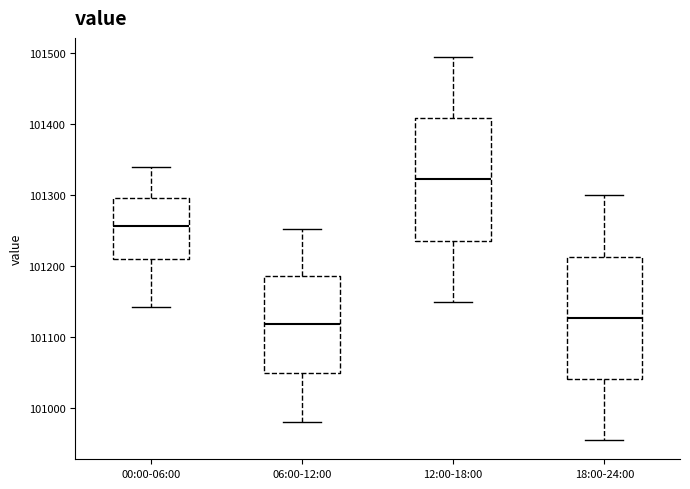

Reading left to right, read every box against the y-axis: the position of its median line, the range the box covers, and the ends of its whiskers. The values are not printed on the chart, so give them approximately, as read against the axis.

00:00-06:00: median 101260, box 101210 to 101300, whiskers 101140 to 101340
06:00-12:00: median 101120, box 101050 to 101190, whiskers 100980 to 101250
12:00-18:00: median 101320, box 101240 to 101410, whiskers 101150 to 101500
18:00-24:00: median 101130, box 101040 to 101210, whiskers 100960 to 101300